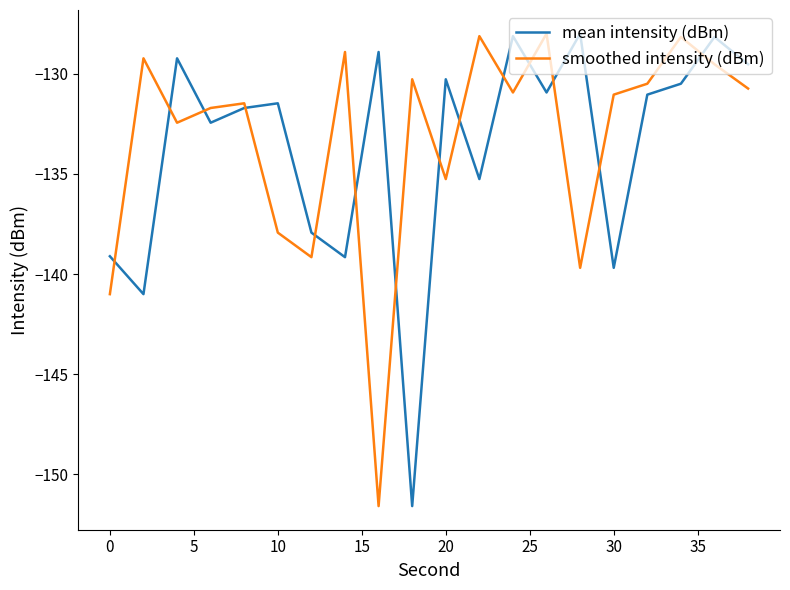

What is the minimum value for smoothed intensity (dBm)?

-151.6